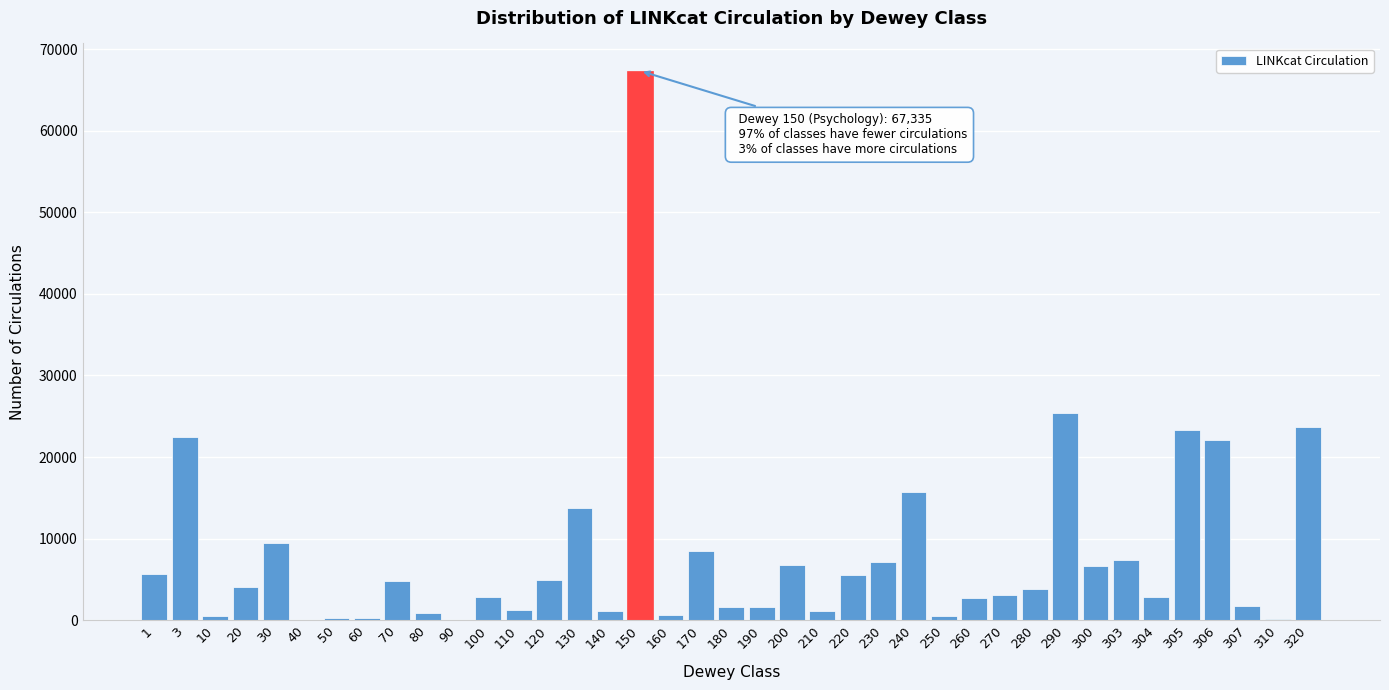

What is the sum of all values?

311599